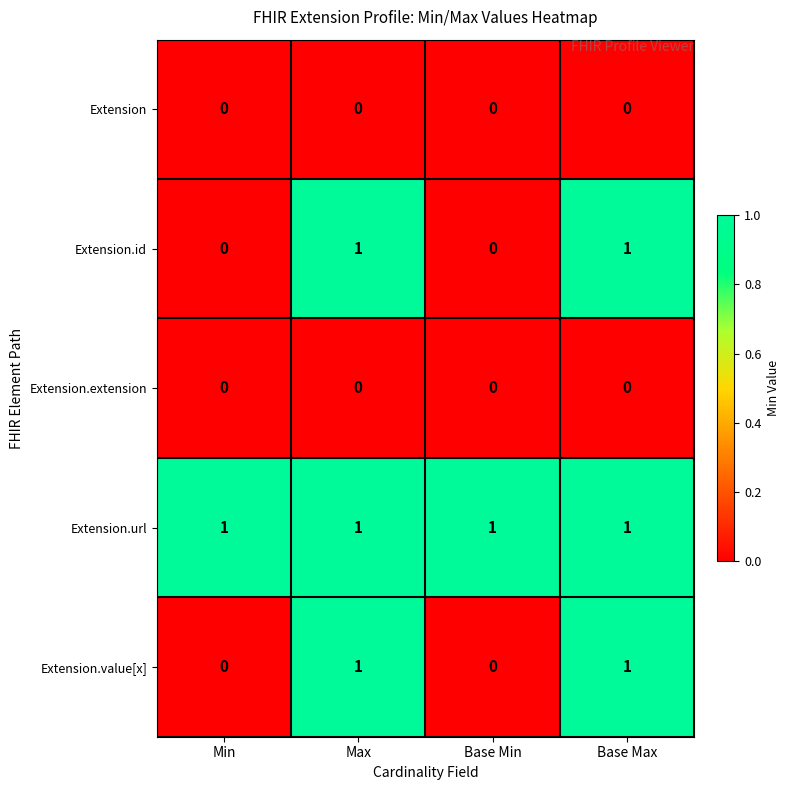

At how many categories does at least one series exceed 0?

4